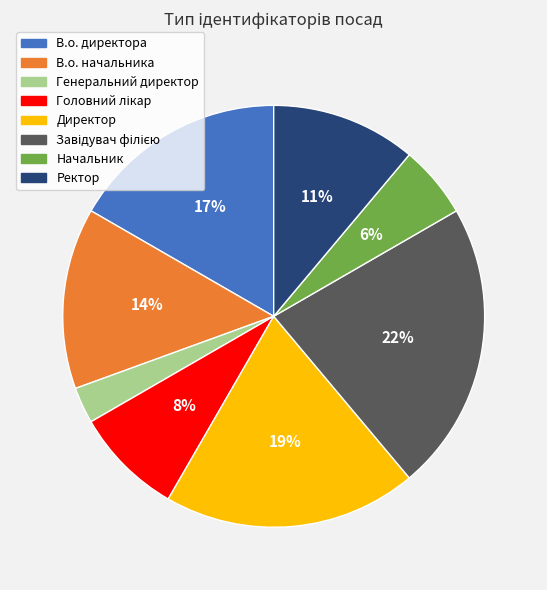

To the nearest percent, what is the average slice percentage?

12%